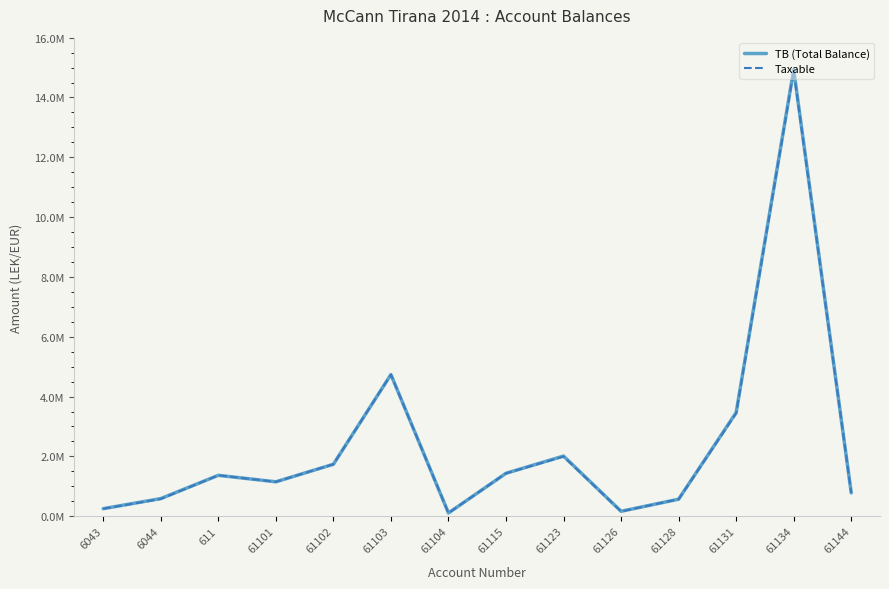

List the labels in order of Taxable value, smallest first.

61104, 61126, 6043, 61128, 6044, 61144, 61101, 611, 61115, 61102, 61123, 61131, 61103, 61134